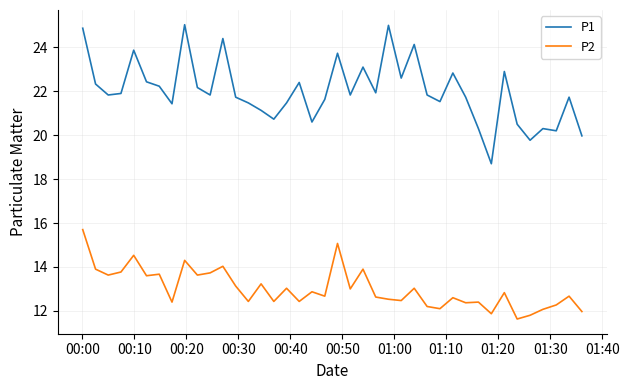

List the series in order of their peak value, lowest first.

P2, P1